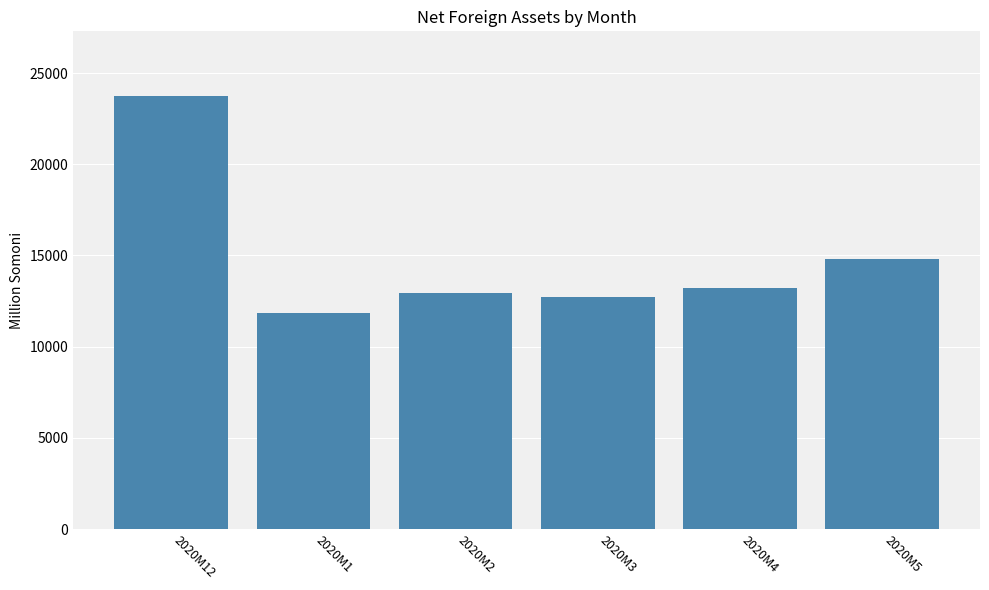

Which has a higher value, 2020M1 or 2020M2?

2020M2